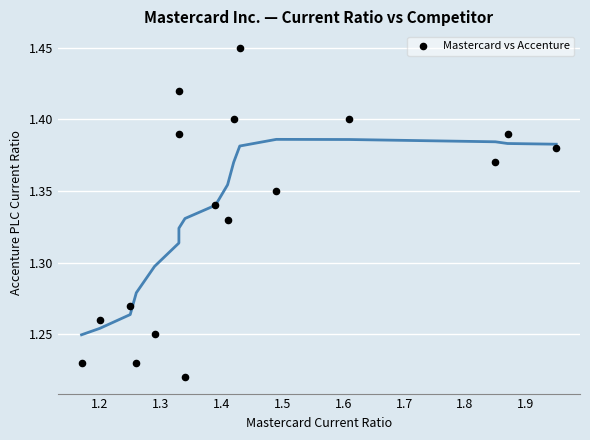

What is the range of X values (max minus min)?

0.8